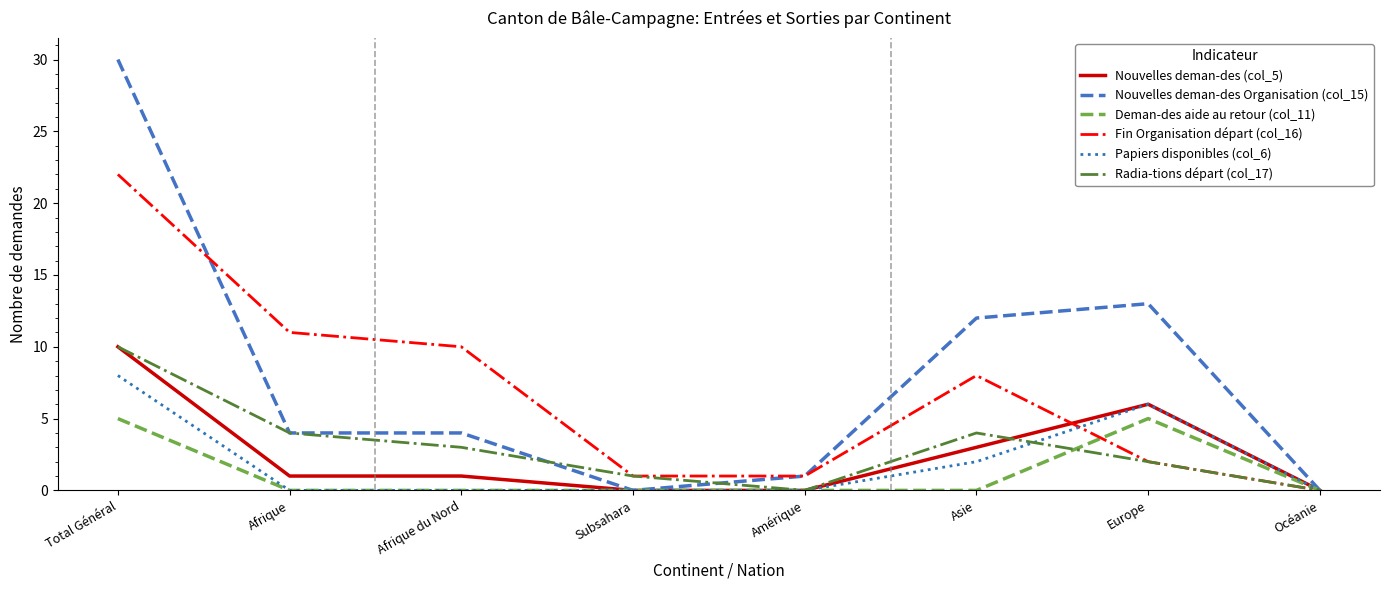

Does the chart have visible grid lines?

No